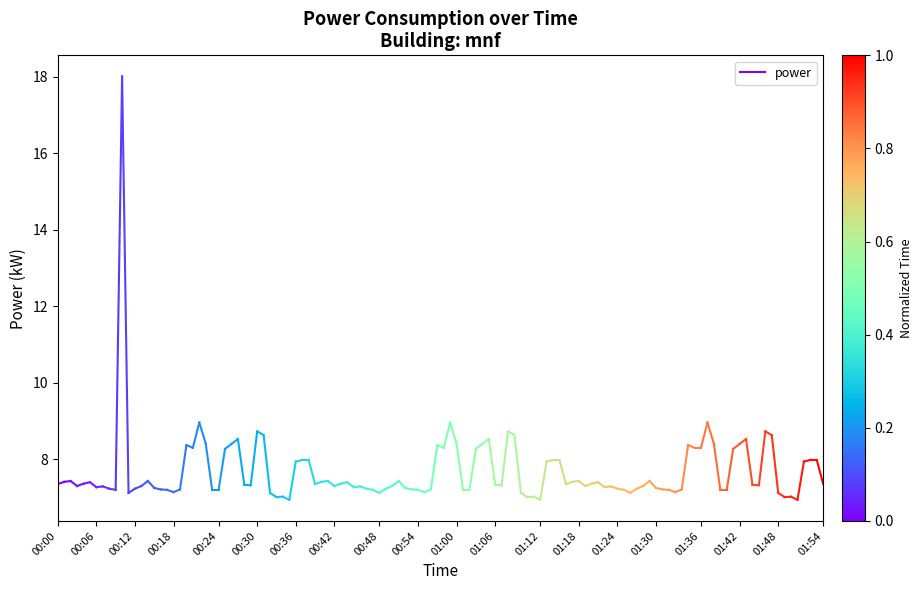

List the labels in order of value, largest first.

00:06, 00:00